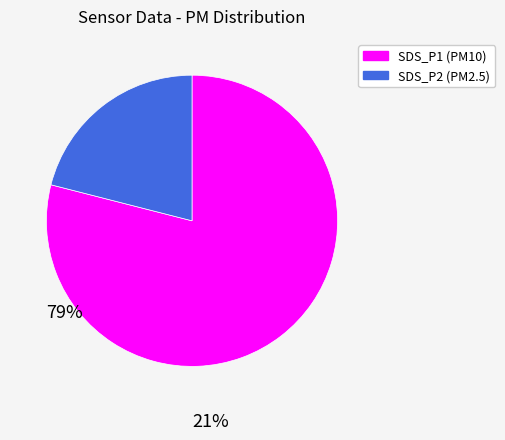

True or false: SDS_P2 accounts for 15% of the total.

False